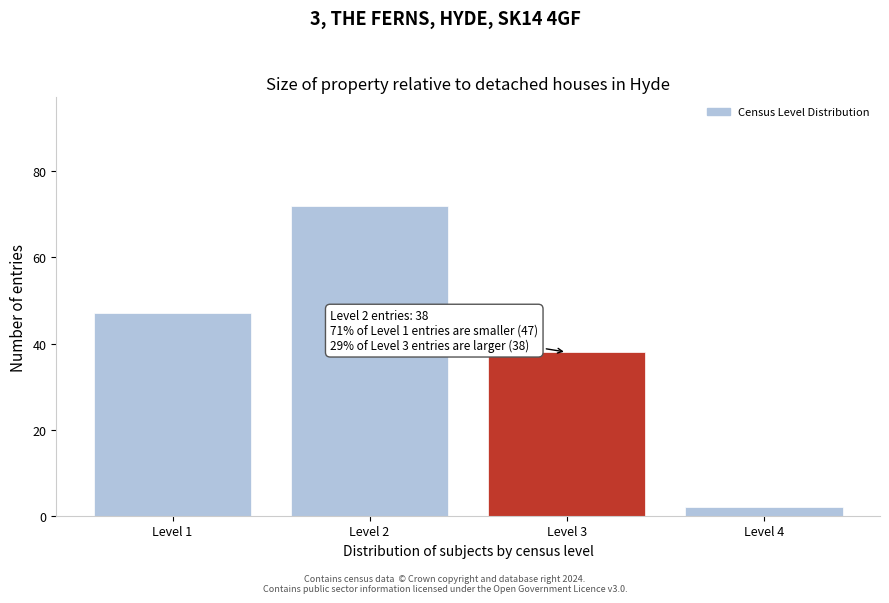

Reading right to left, transcribe all the data shown in this chart.

2	38	72	47